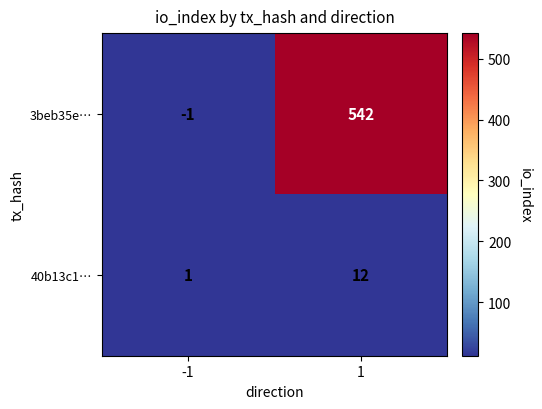

Rank the categories by 3beb35e… value from lowest to highest.

-1, 1